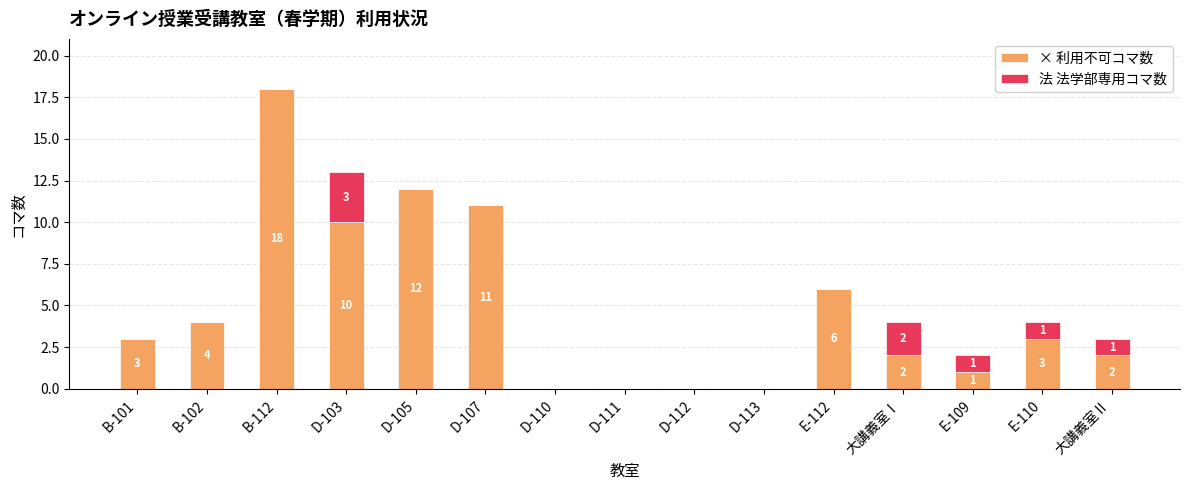

Reading left to right, transcribe the values for × 利用不可コマ数.

B-101=3	B-102=4	B-112=18	D-103=10	D-105=12	D-107=11	D-110=0	D-111=0	D-112=0	D-113=0	E-112=6	大講義室Ⅰ=2	E-109=1	E-110=3	大講義室Ⅱ=2